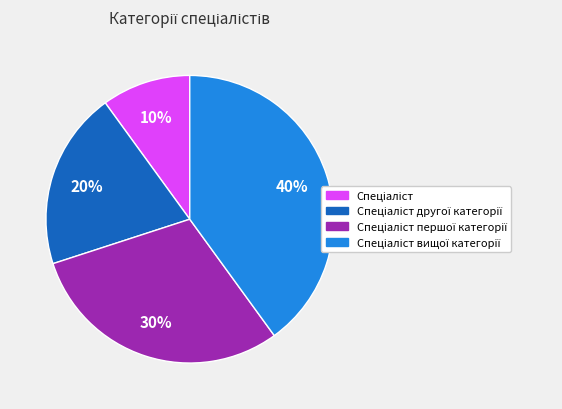

How many segments does this pie chart have?

4